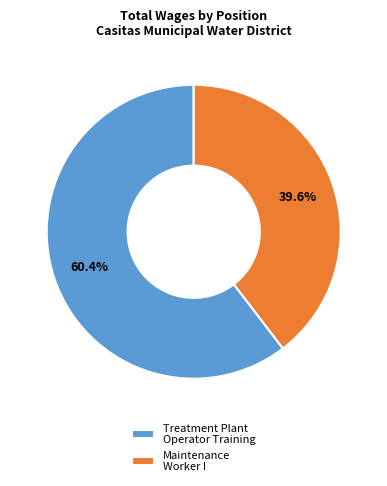

Which category has the smallest portion of the pie?

Maintenance Worker I